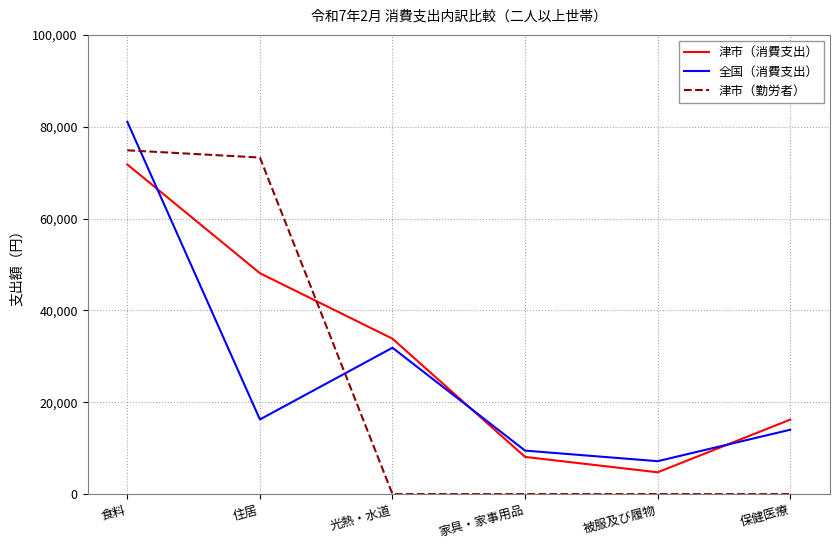

What is the sum of all 津市（消費支出） values?

182792